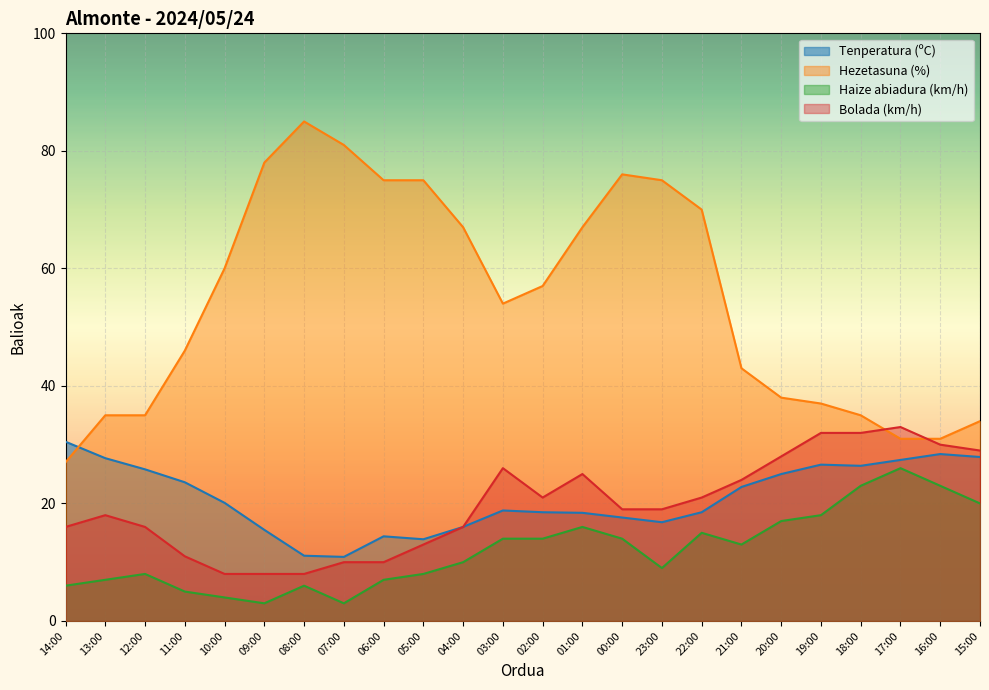

How many lines are shown in the chart?

4